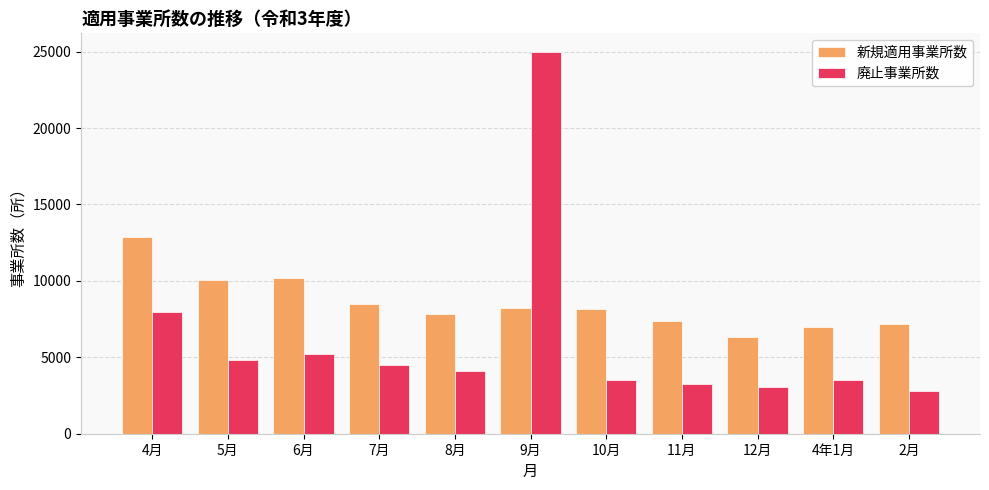

What is the spread (max minus min) of values at 12月?

3282